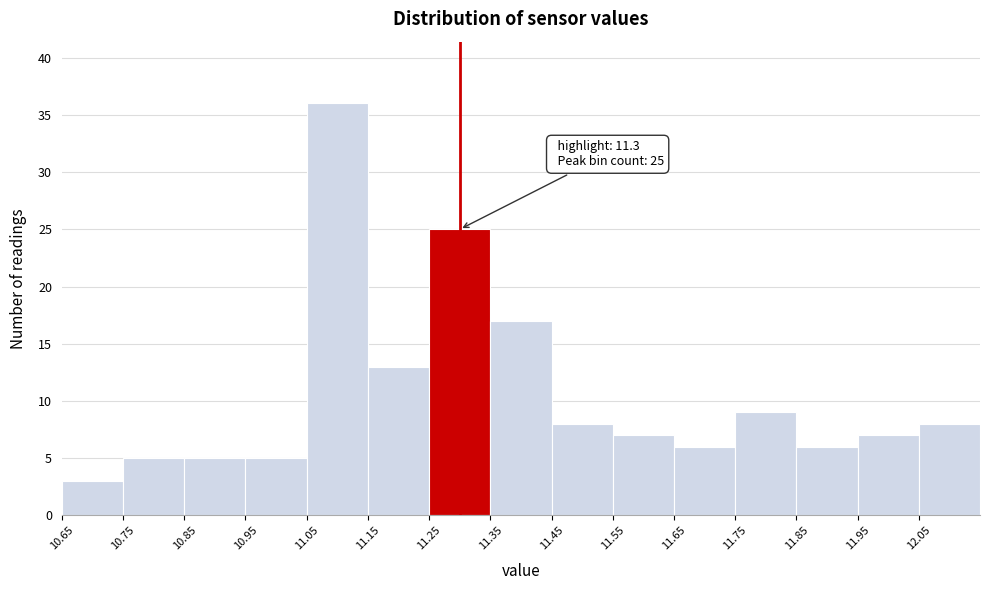

Over which range of the x-axis is the bar tallest?

11.05 to 11.15